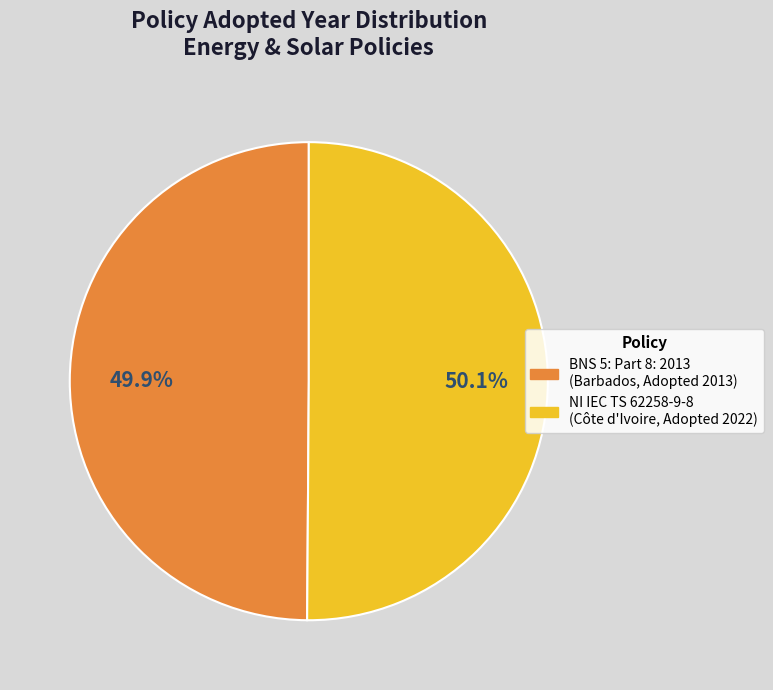

Does any single category account for the majority?

Yes